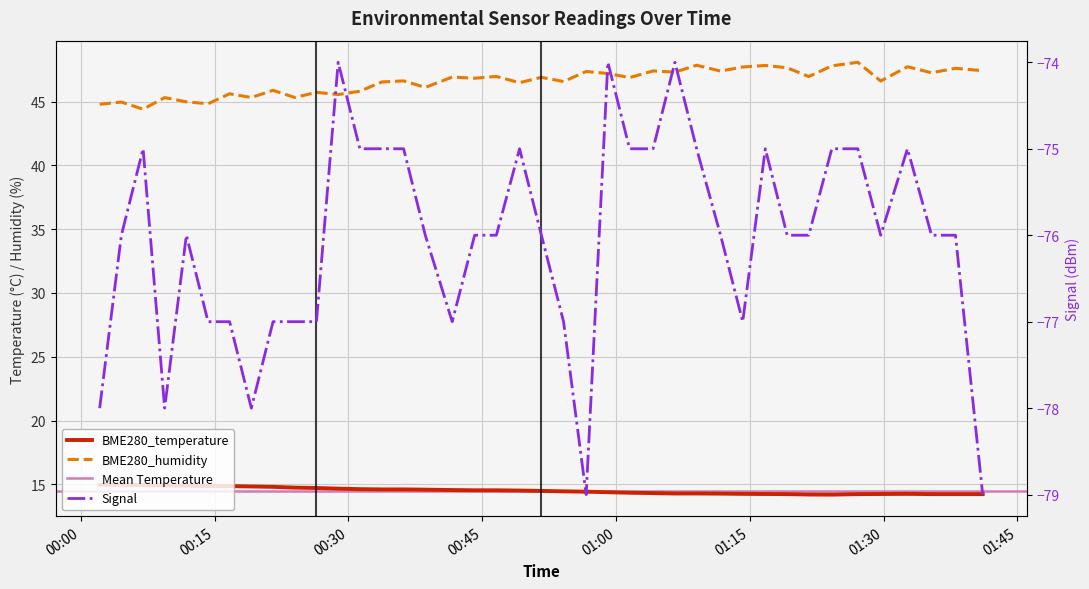

True or false: Signal and BME280_humidity intersect in this chart.

False